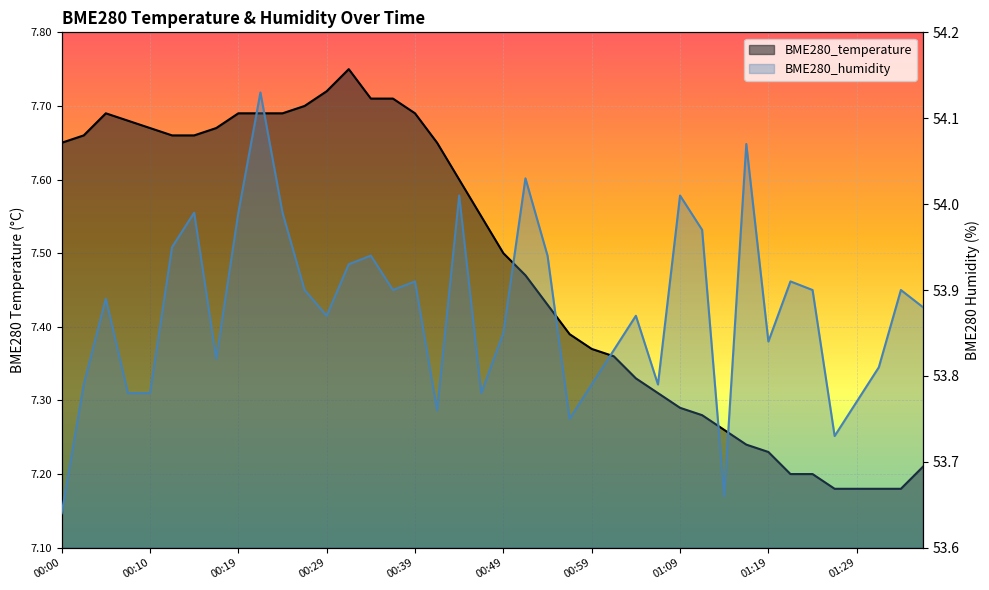

What is the label of the 14th point from the left?

00:32